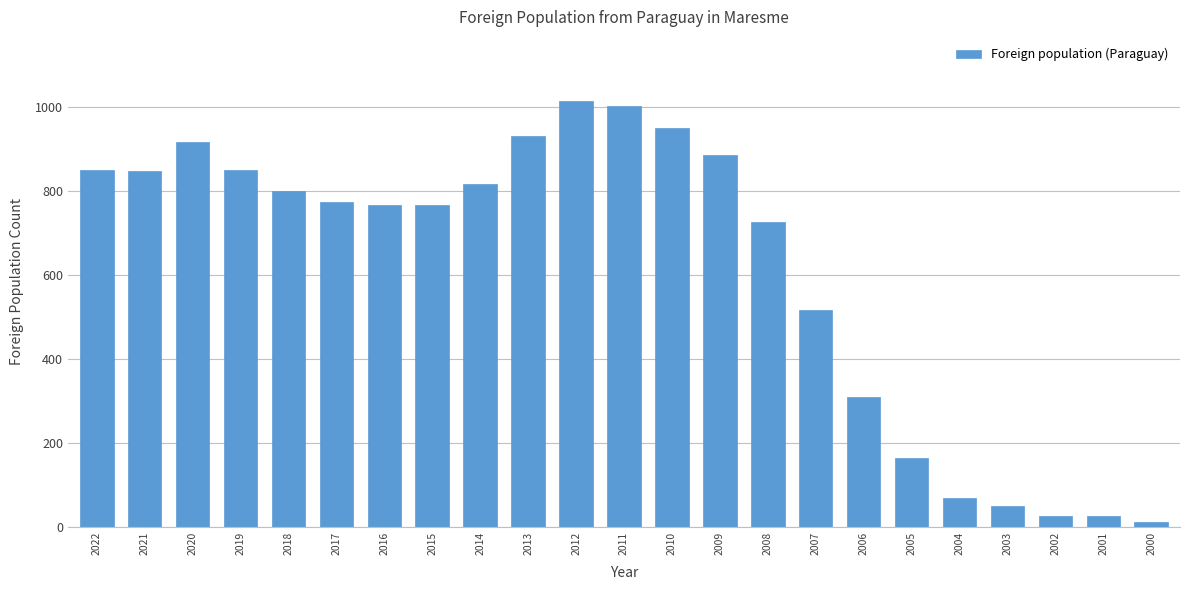

The value at 2005 is 163. True or false?

True